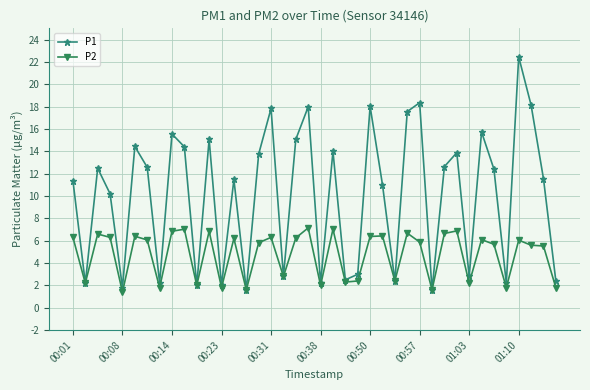

Which series has the largest total across all categories?

P1